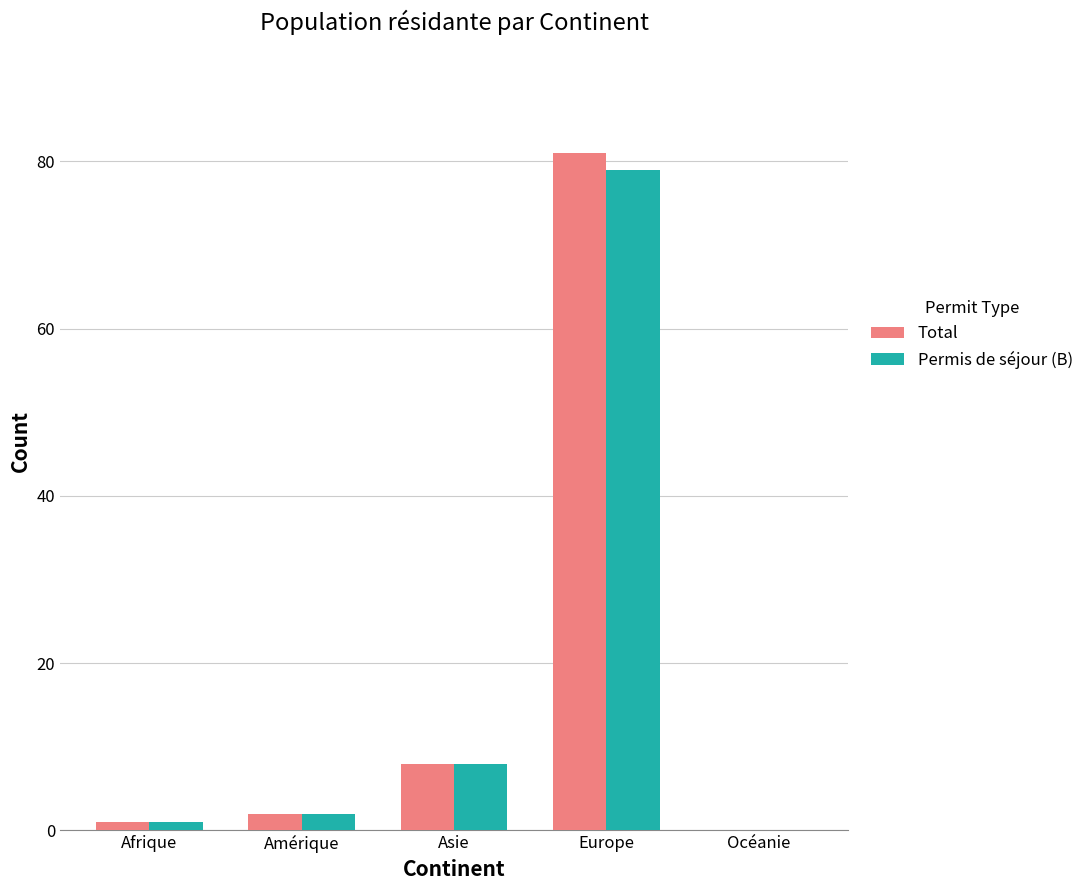

What is the average value of the Permis de séjour (B) series?

18